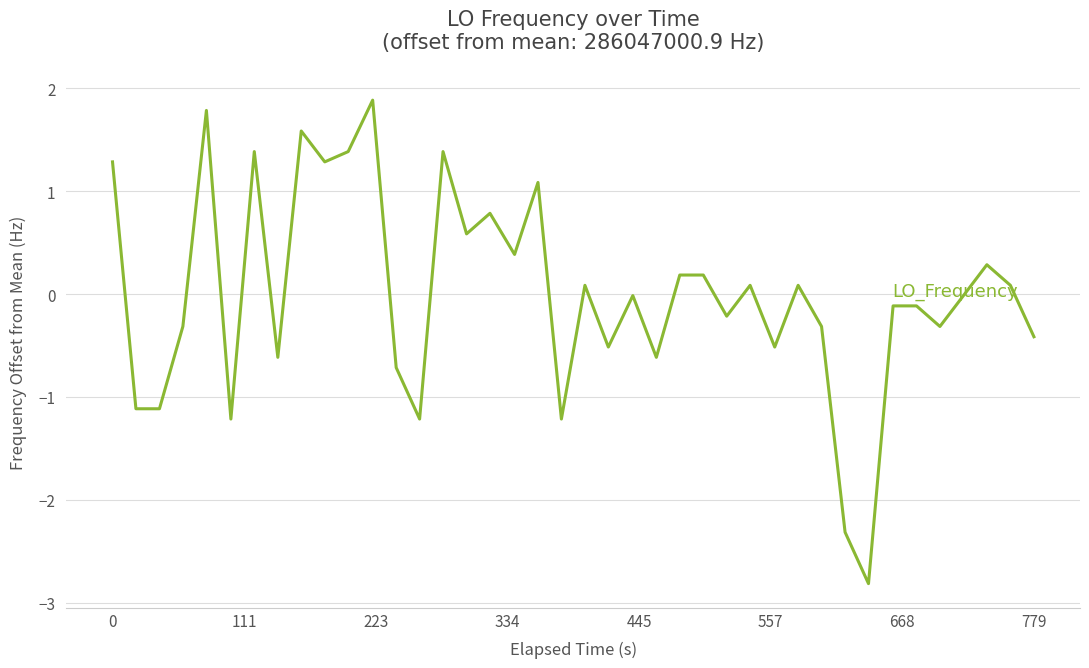

What is the greatest value displayed?

1.9